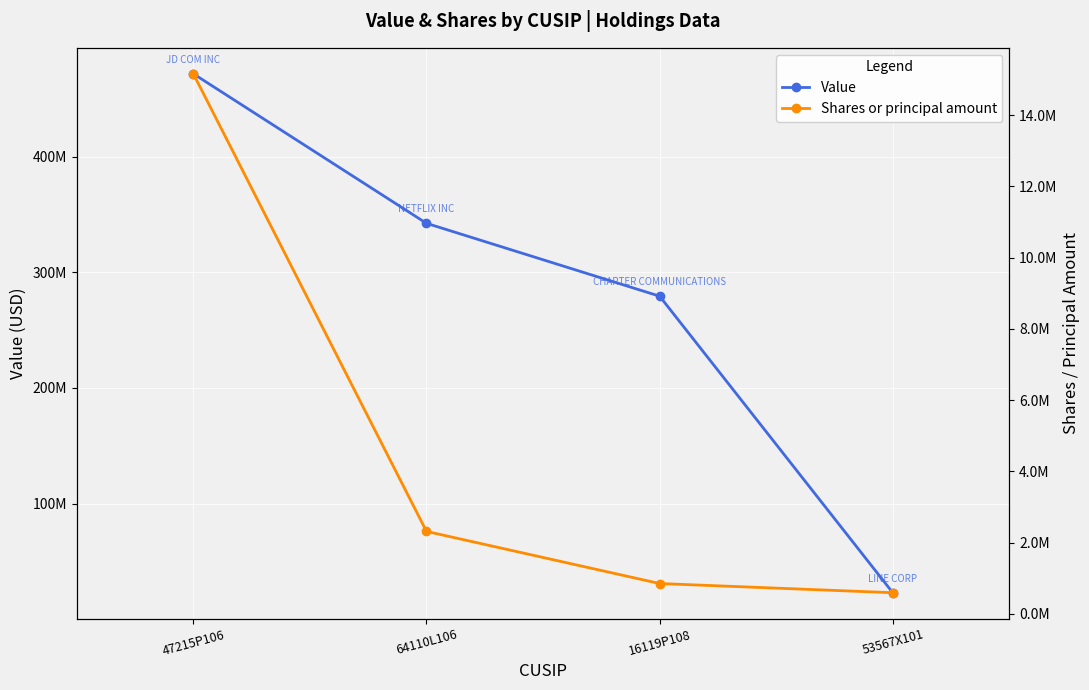

Reading left to right, transcribe all the data shown in this chart.

Value: 47215P106=471680000	64110L106=342357000	16119P108=279343000	53567X101=22900000
Shares or principal amount: 47215P106=15161669	64110L106=2316195	16119P108=853424	53567X101=595412